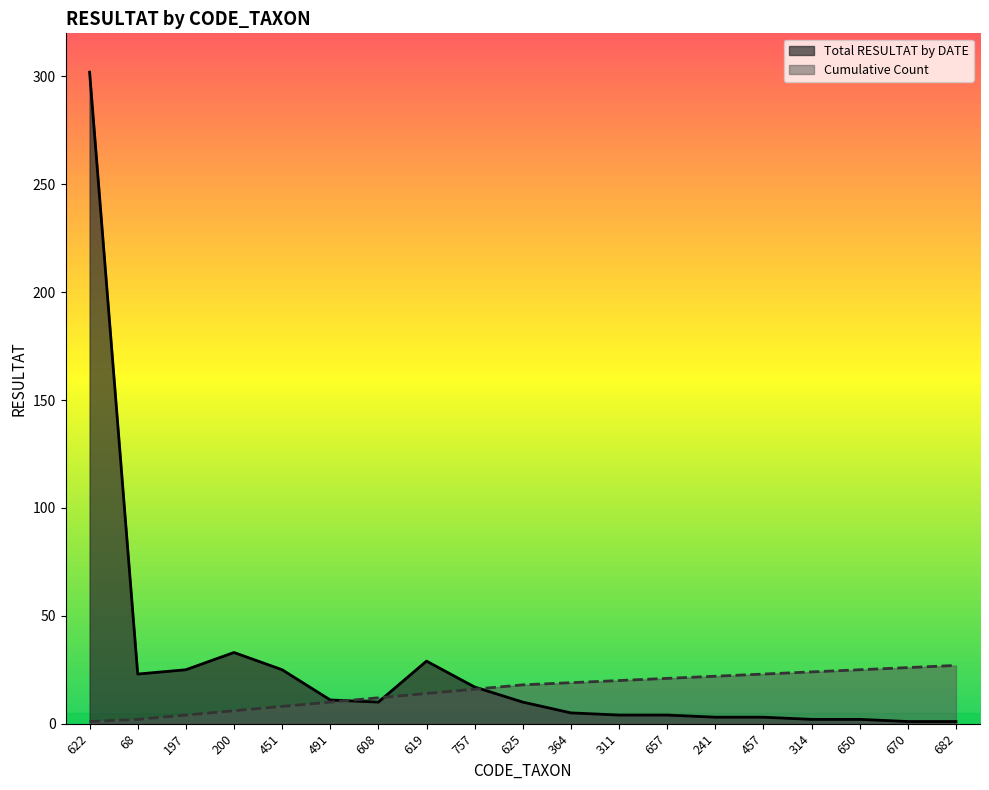

At how many categories does at least one series exceed 96?

1